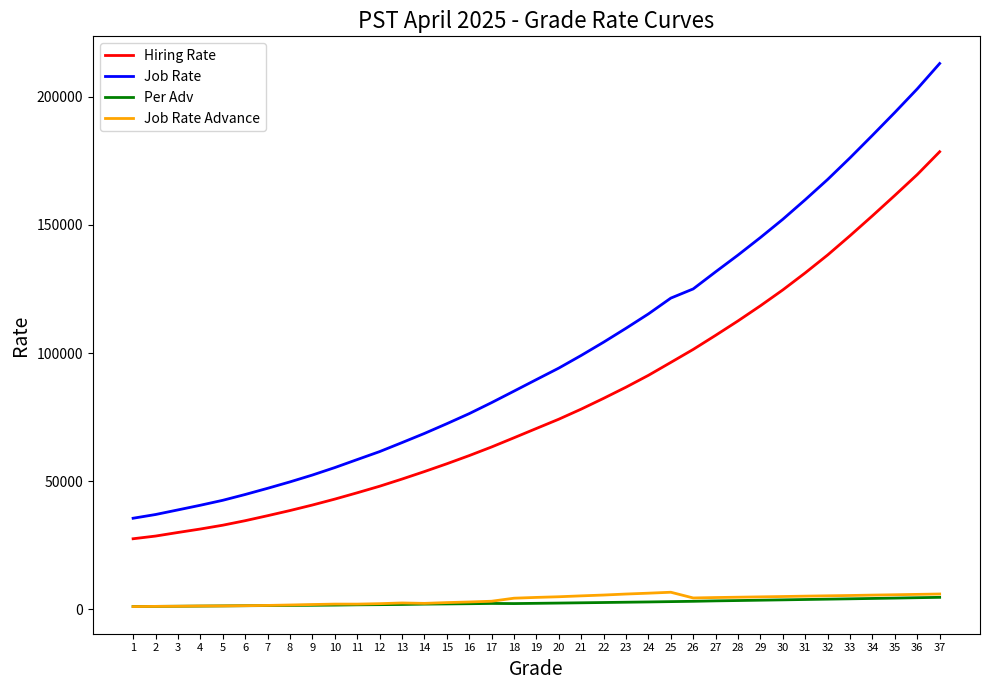

What is the maximum value shown in the chart?

212904